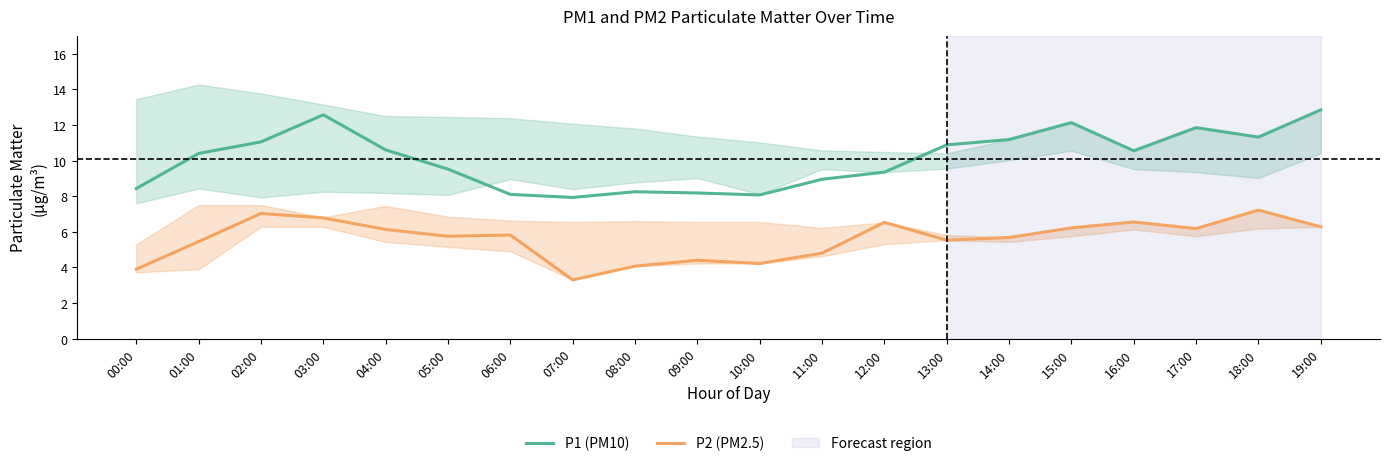

At 14:00, list the series in order from smallest to largest.

P2 (PM2.5), P1 (PM10)